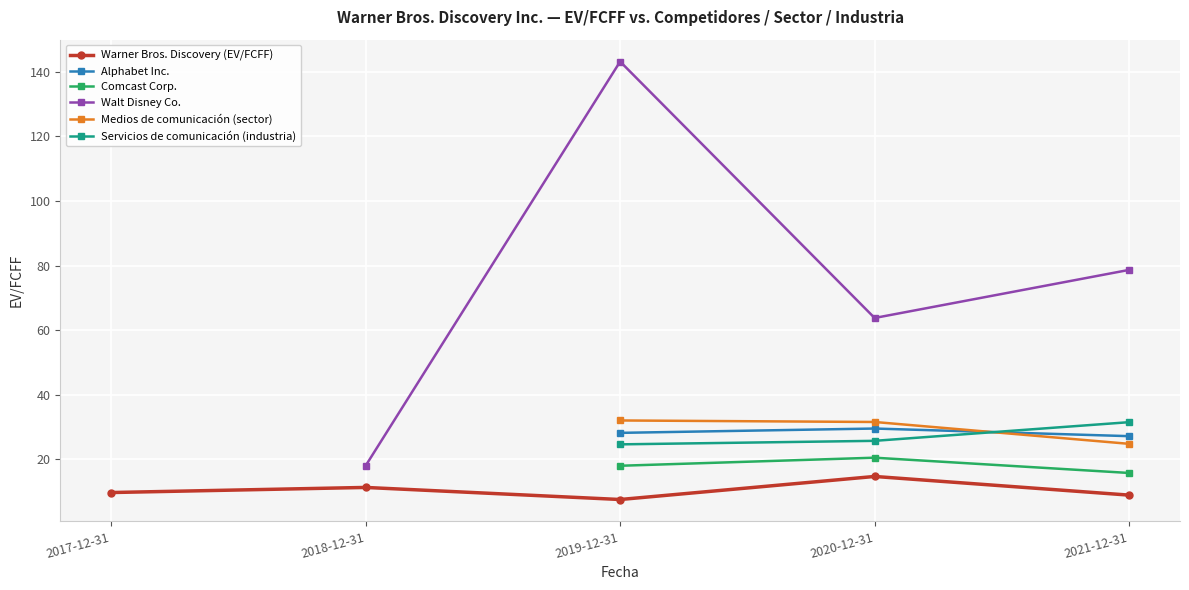

What is the approximate value of Servicios de comunicación (industria) at 2021-12-31?

31.5